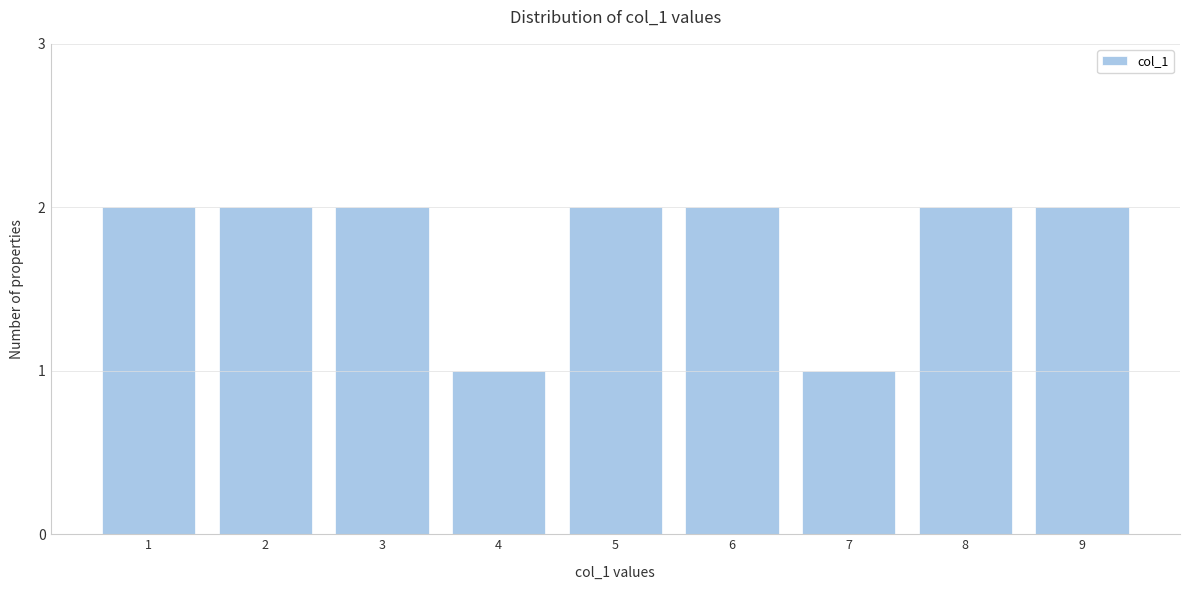

Reading left to right, list all the values displayed in this chart.

2	2	2	1	2	2	1	2	2